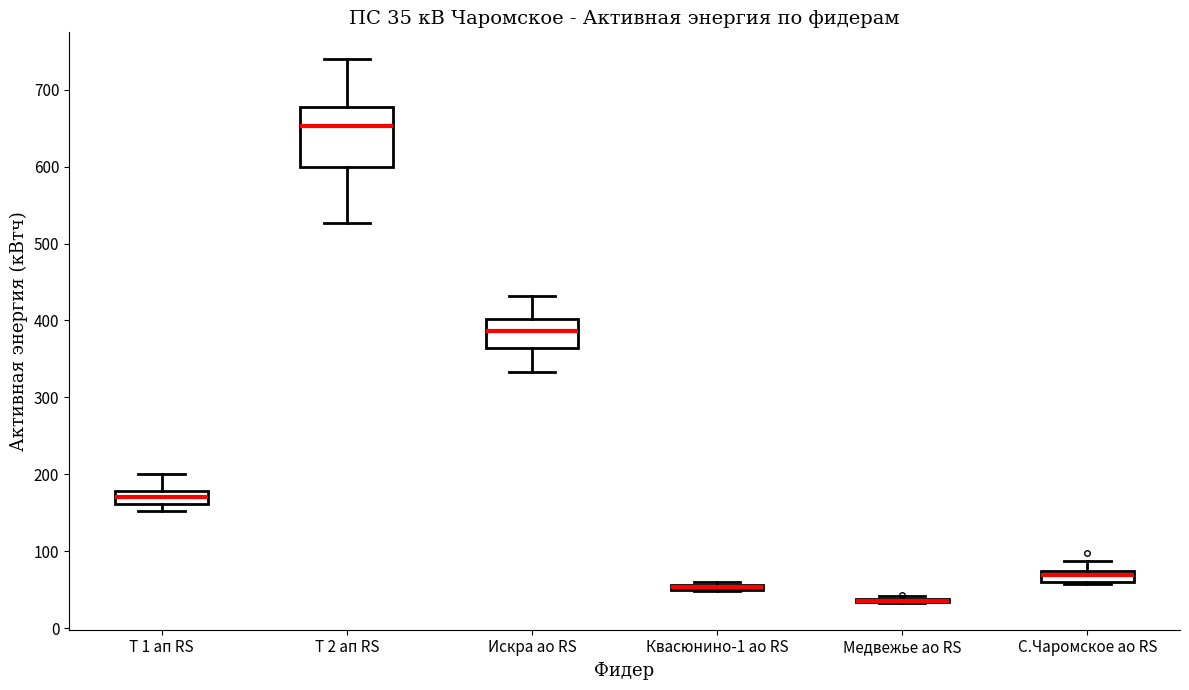

Comparing the boxes themselves (not the whiskers), which one is the tallest?

Т 2 ап RS